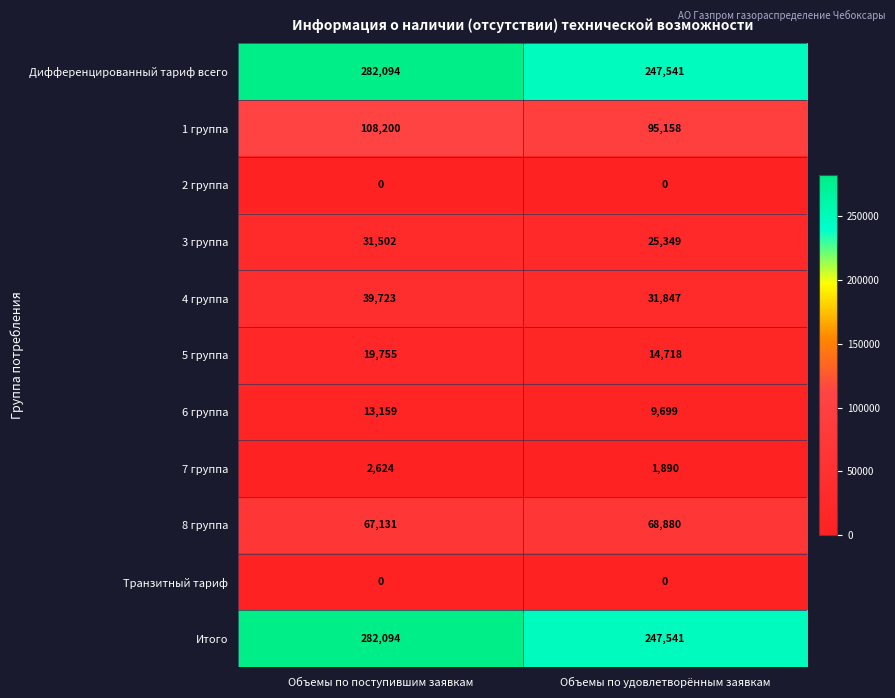

What is the difference between the maximum and minimum values in the 5 группа series?

5037